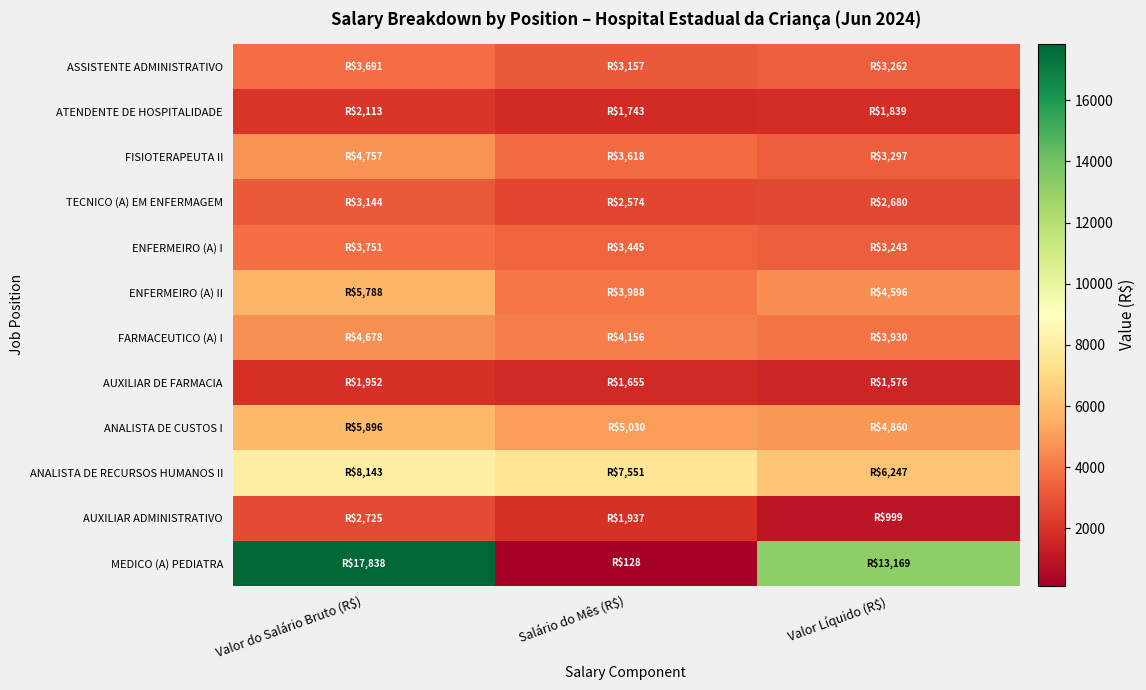

At Valor Líquido (R$), list the series in order from largest to smallest.

MEDICO (A) PEDIATRA, ANALISTA DE RECURSOS HUMANOS II, ANALISTA DE CUSTOS I, ENFERMEIRO (A) II, FARMACEUTICO (A) I, FISIOTERAPEUTA II, ASSISTENTE ADMINISTRATIVO, ENFERMEIRO (A) I, TECNICO (A) EM ENFERMAGEM, ATENDENTE DE HOSPITALIDADE, AUXILIAR DE FARMACIA, AUXILIAR ADMINISTRATIVO